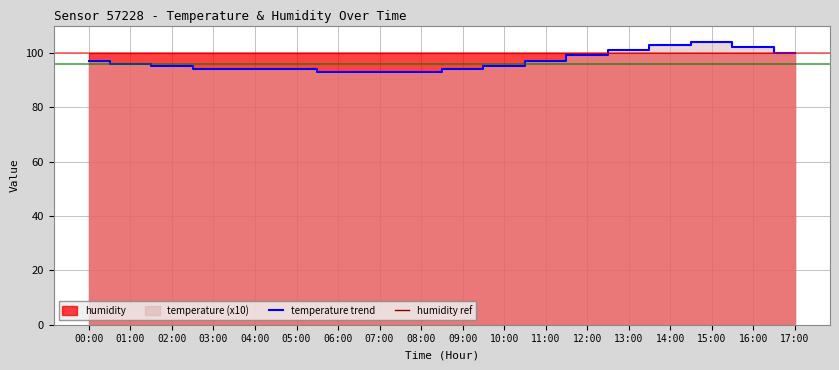

What is the difference between the values at 14:00 and 15:00?

1